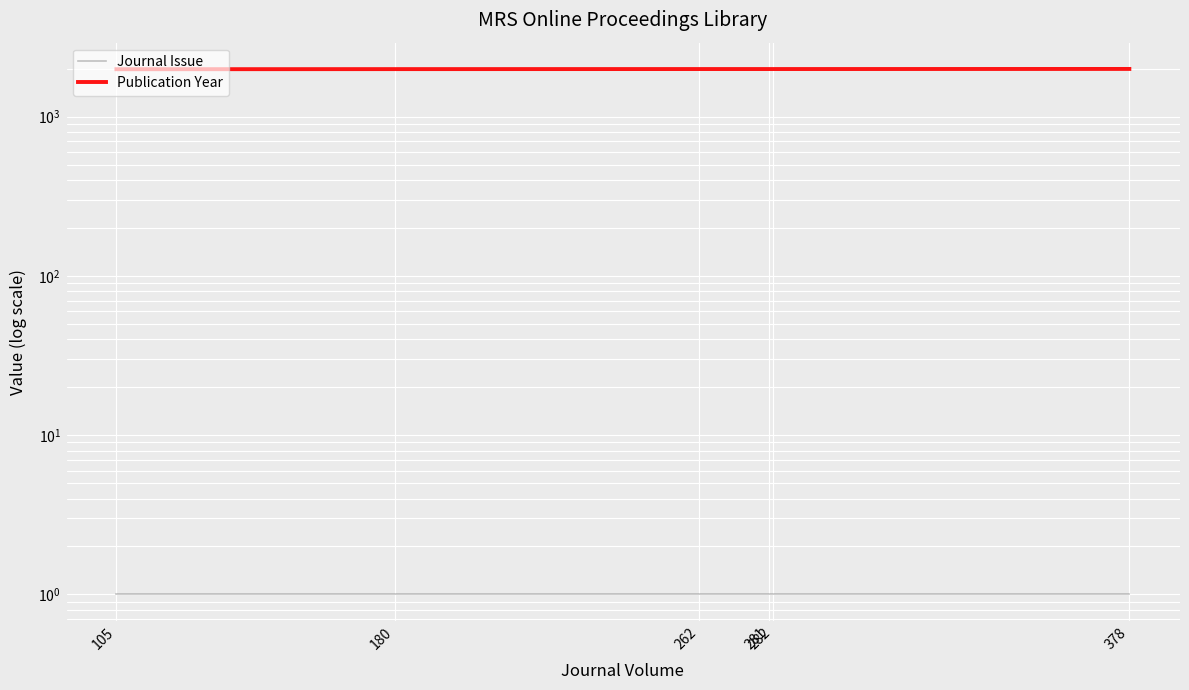

Between 262 and 105, which is larger?

262